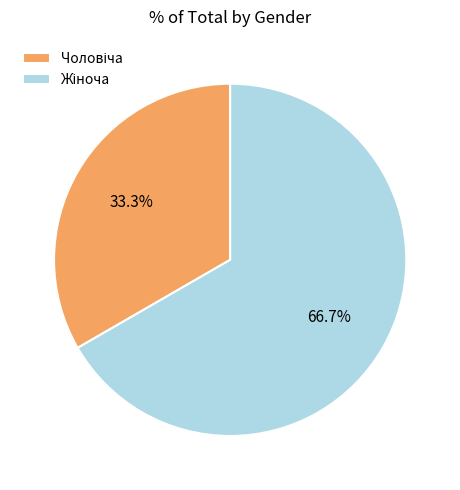

Is there a majority slice in this chart?

Yes